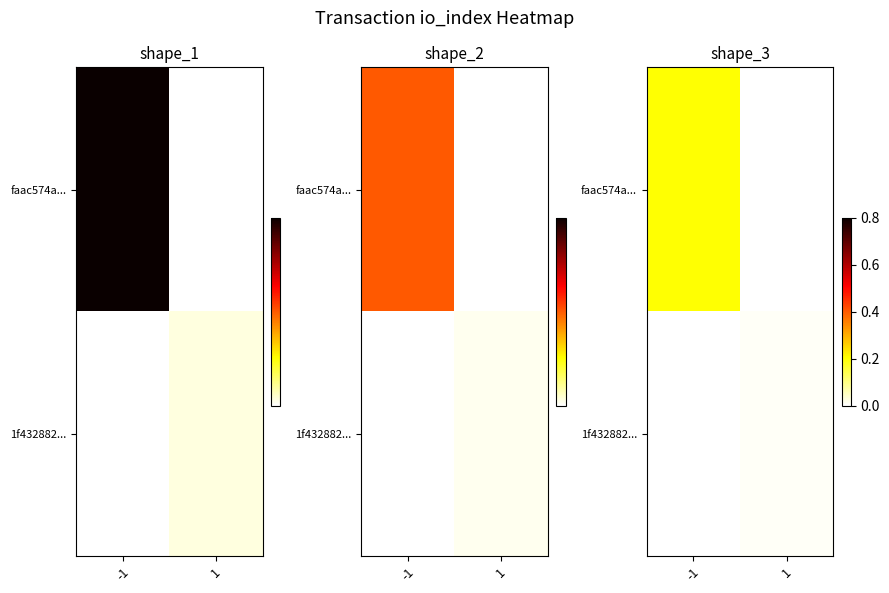

Which series has the widest spread of values?

faac574a...